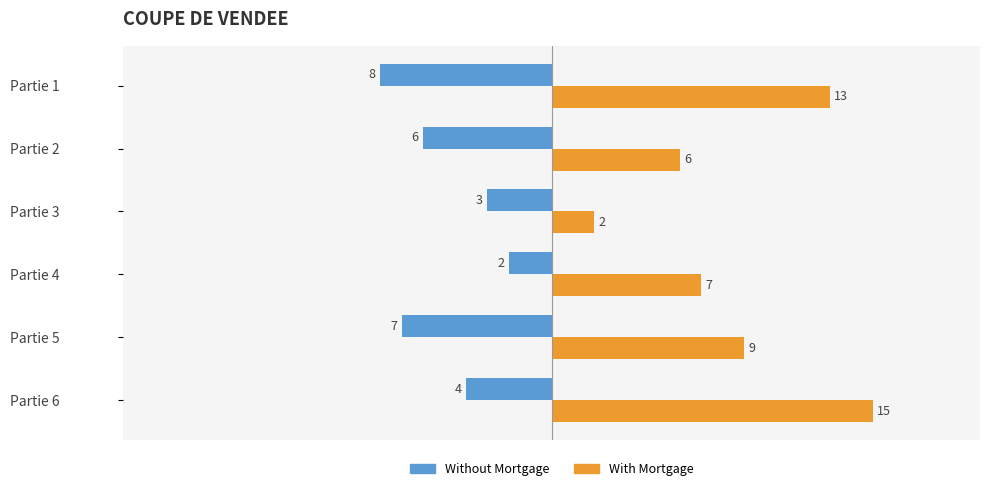

Which series changed the most between Partie 2 and Partie 5?

With Mortgage